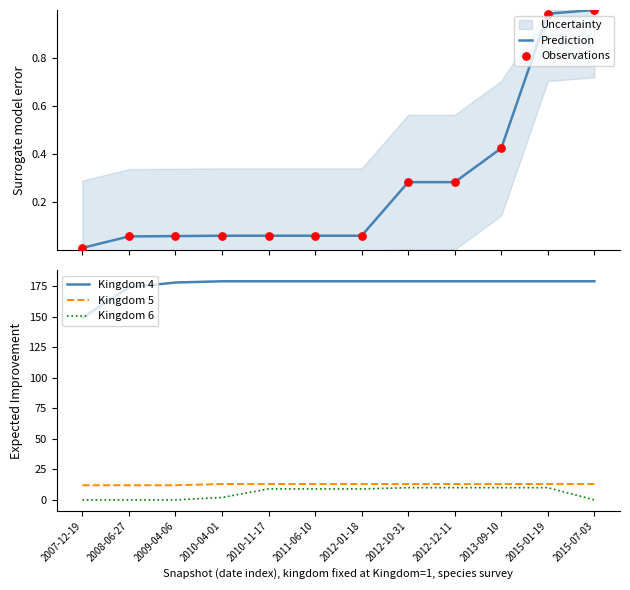

Which series contains the highest Y value?

Kingdom 4